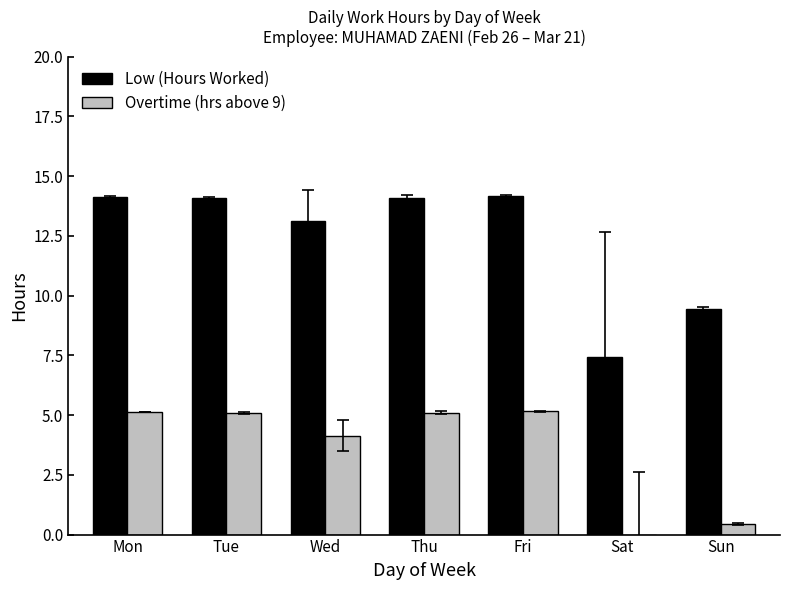

What are all the series names shown in the legend?

Low (Hours Worked), Overtime (hrs above 9)